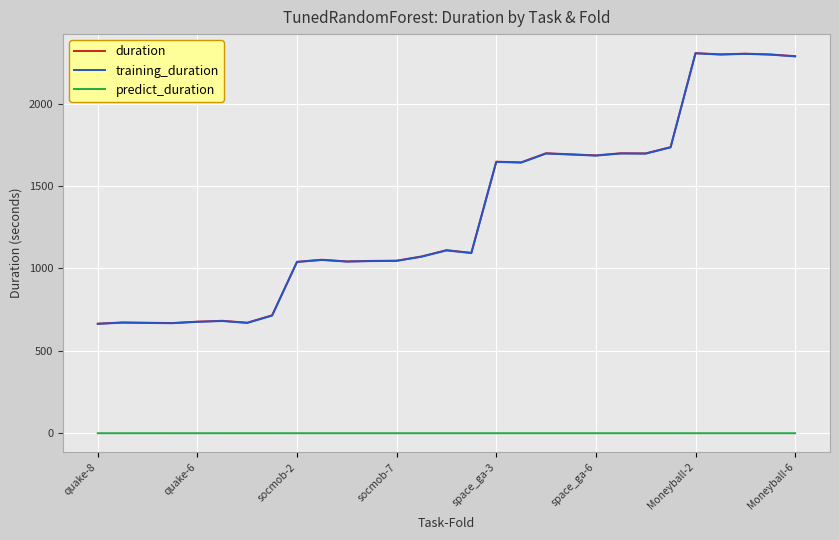

True or false: predict_duration and training_duration intersect in this chart.

False